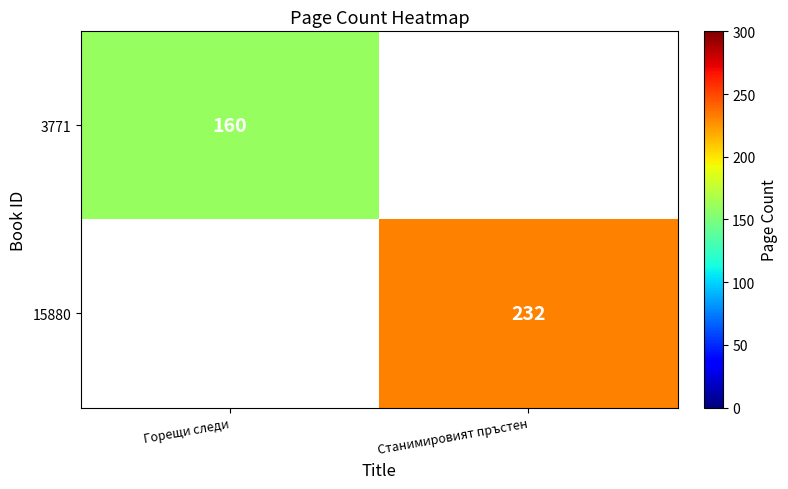

The 3771 series shows 45 at Горещи следи. True or false?

False